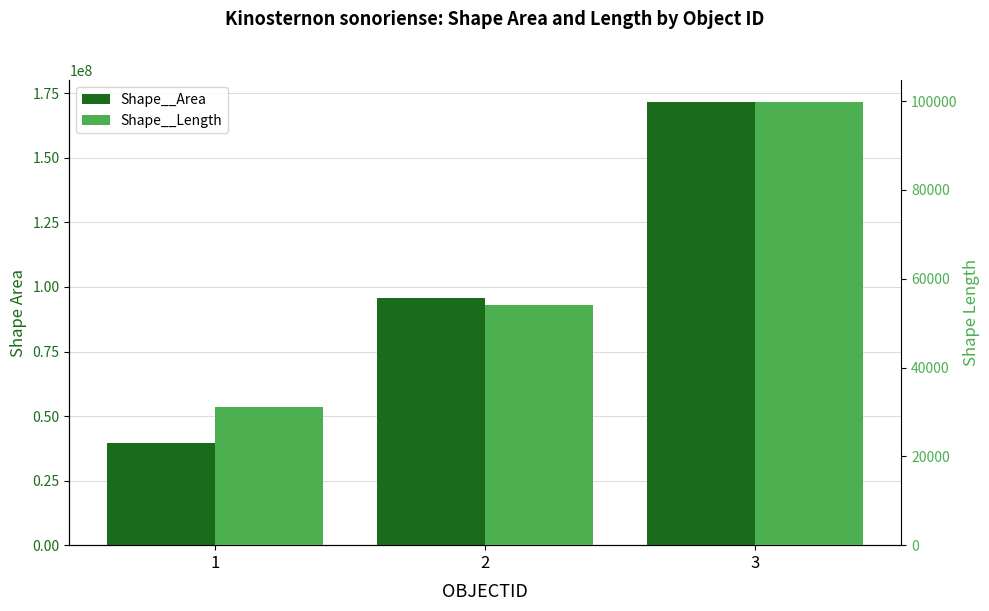

What is the difference between the highest and lowest values at 1?

39484144.8